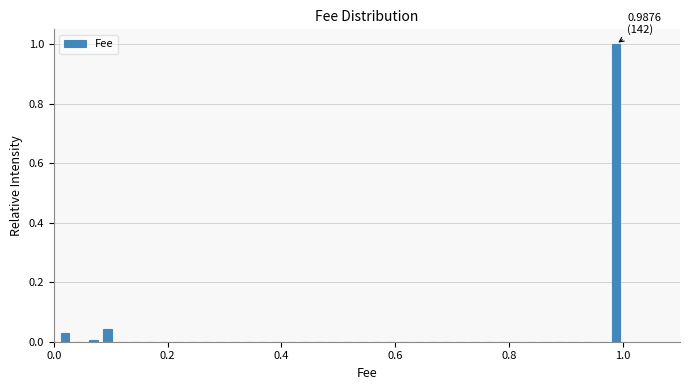

Read against the x-axis, roughly where is the centre of the tallest bar?

0.98